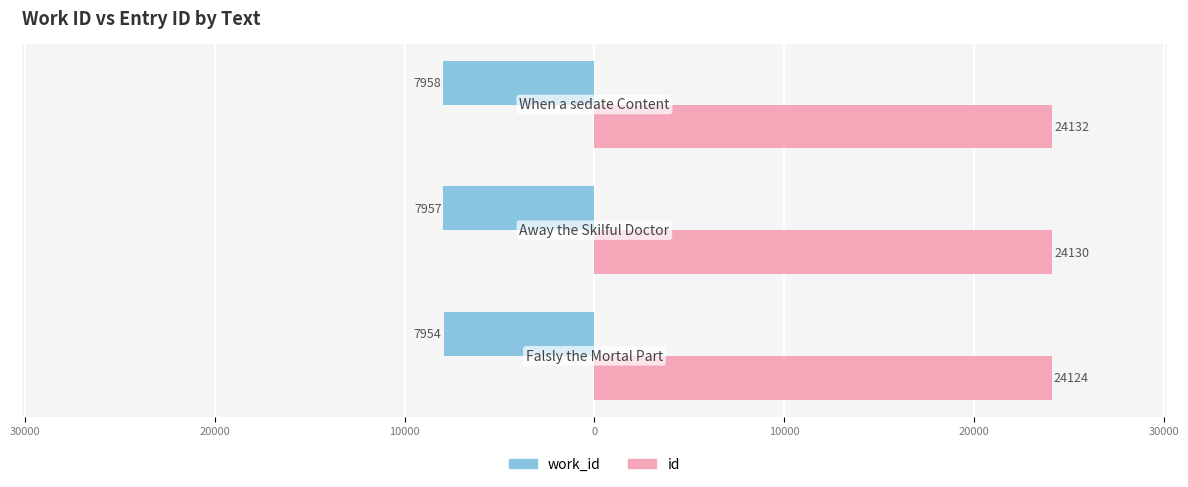

What are all the series names shown in the legend?

work_id, id